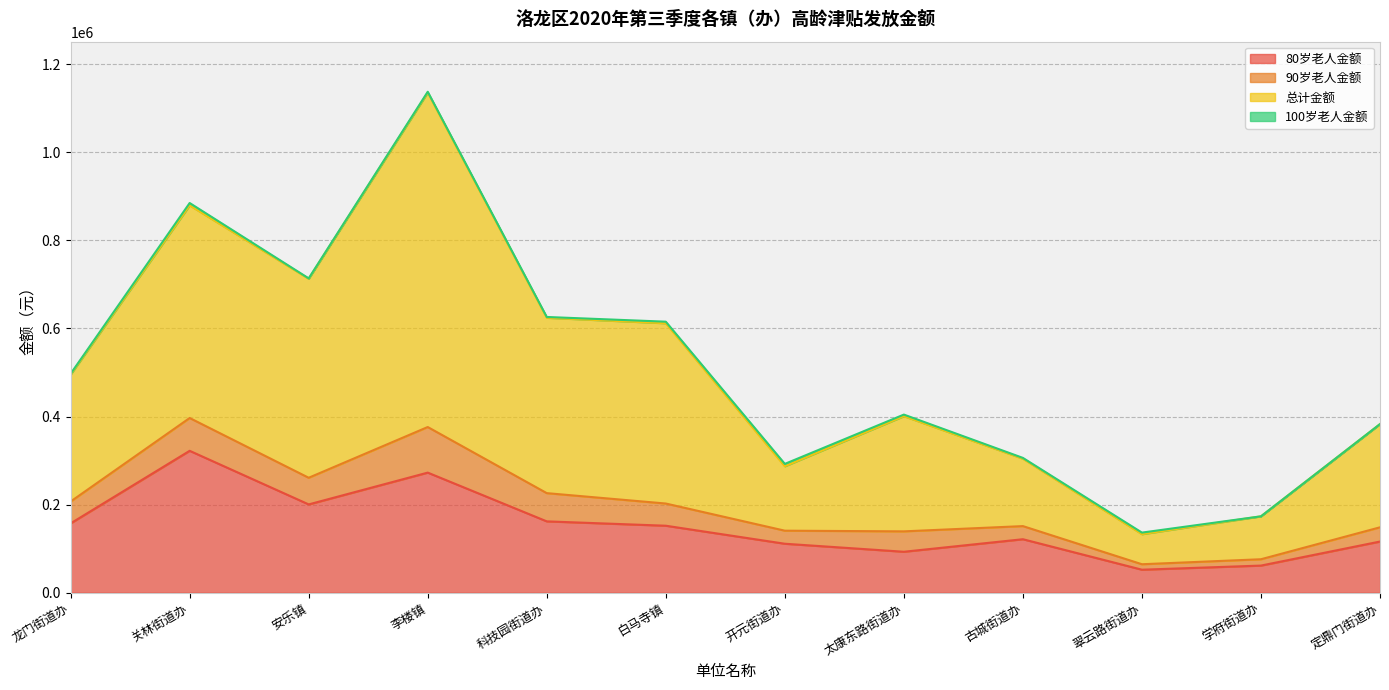

What is the value of the 总计金额 point at the 3rd from the left?

712850